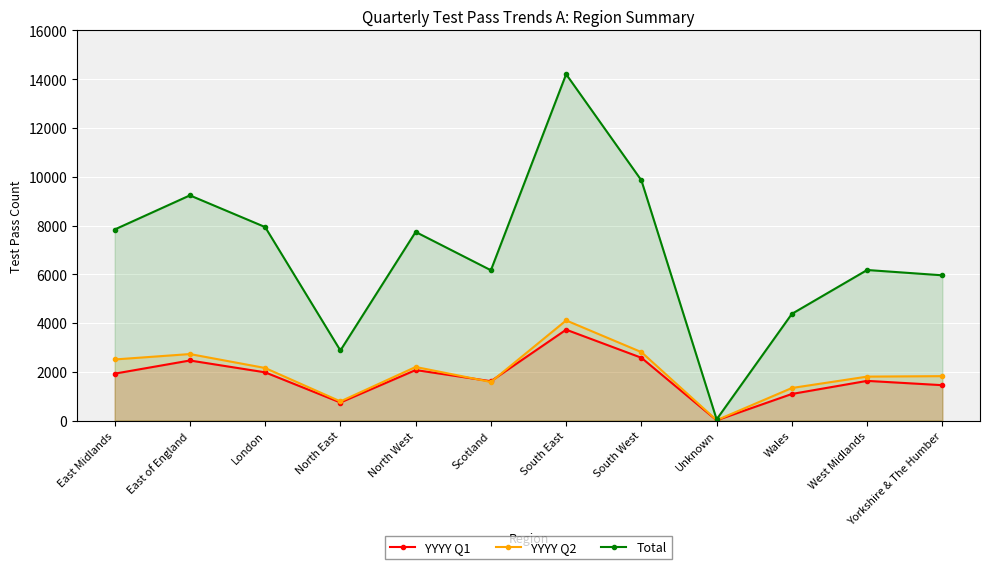

What is the average value of the YYYY Q2 series?

1986